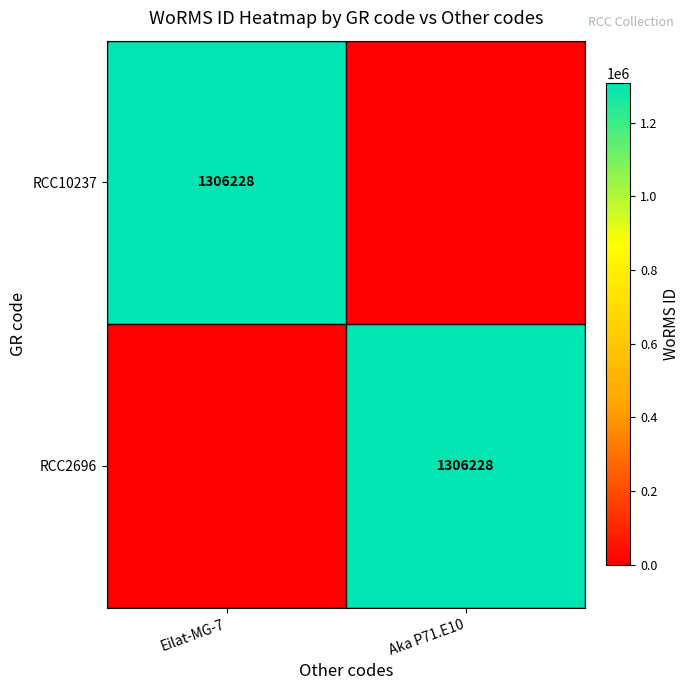

Between Aka P71.E10 and Eilat-MG-7, which is larger?

Eilat-MG-7